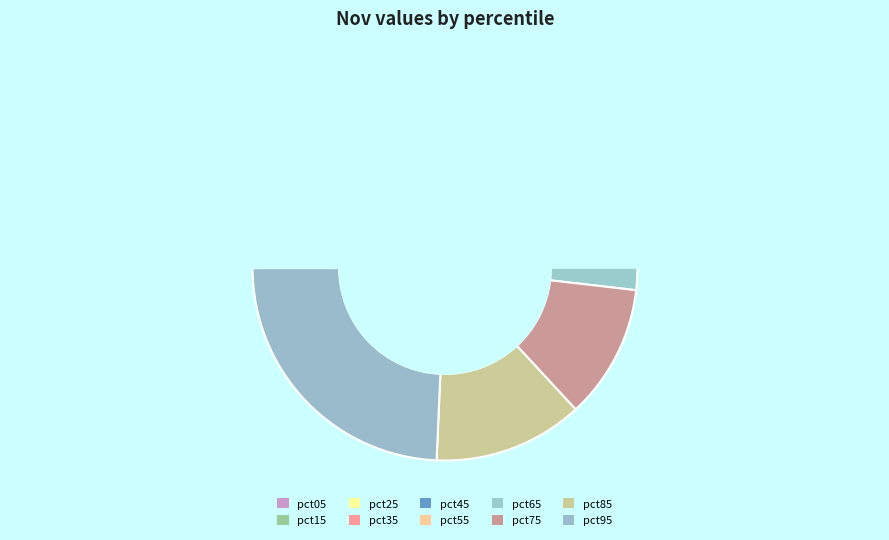

How many slices are in this pie chart?

10